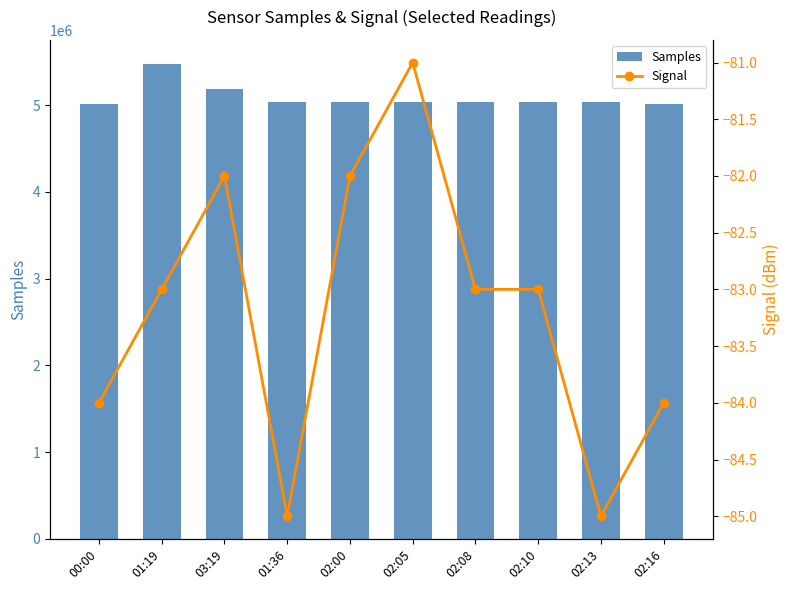

Is it true that Signal equals -83 at 02:08?

True